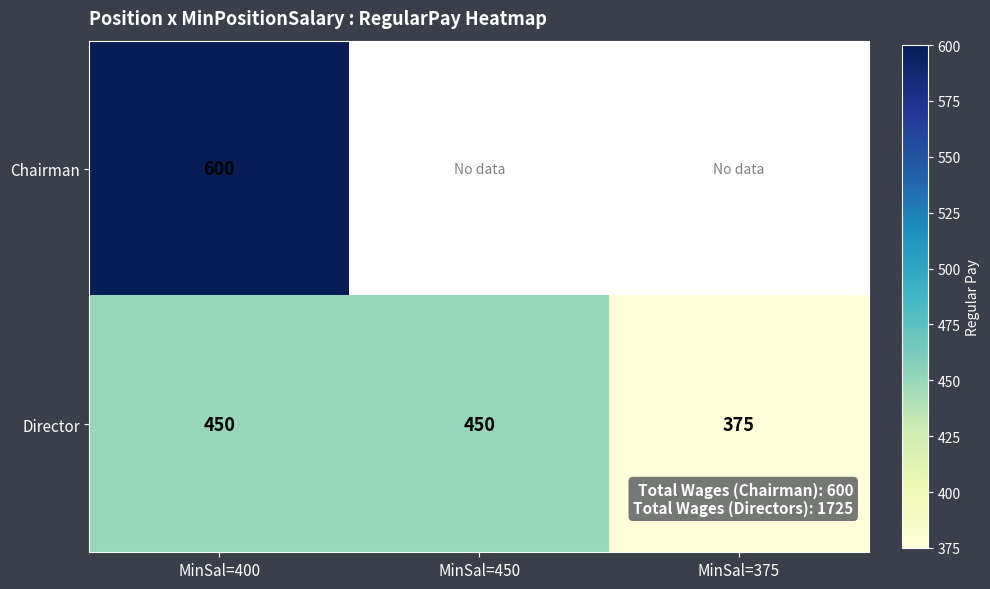

At which label does Director reach its minimum?

MinSal=375